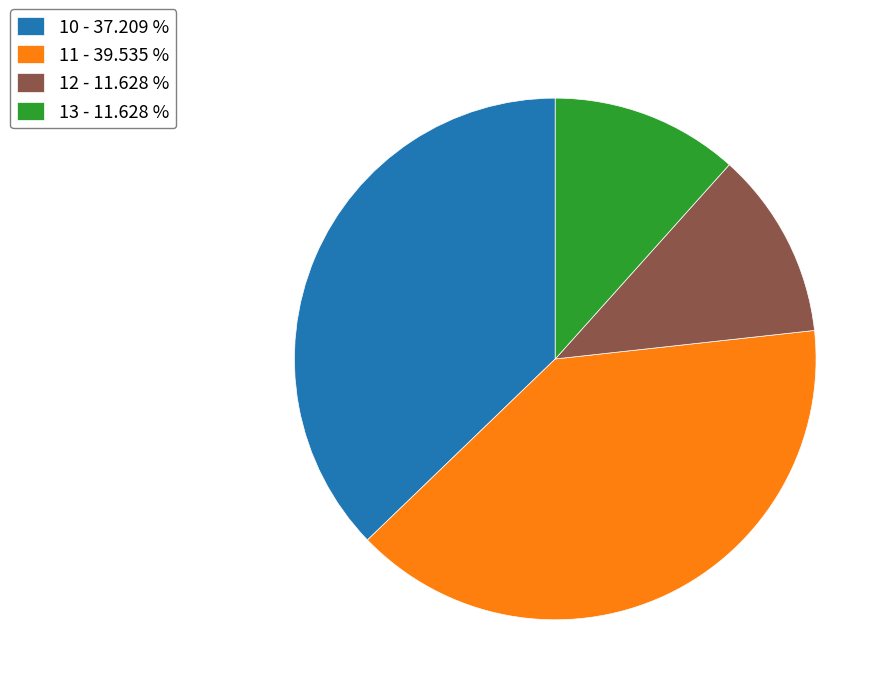

Does 13 account for over 50% of the chart?

No